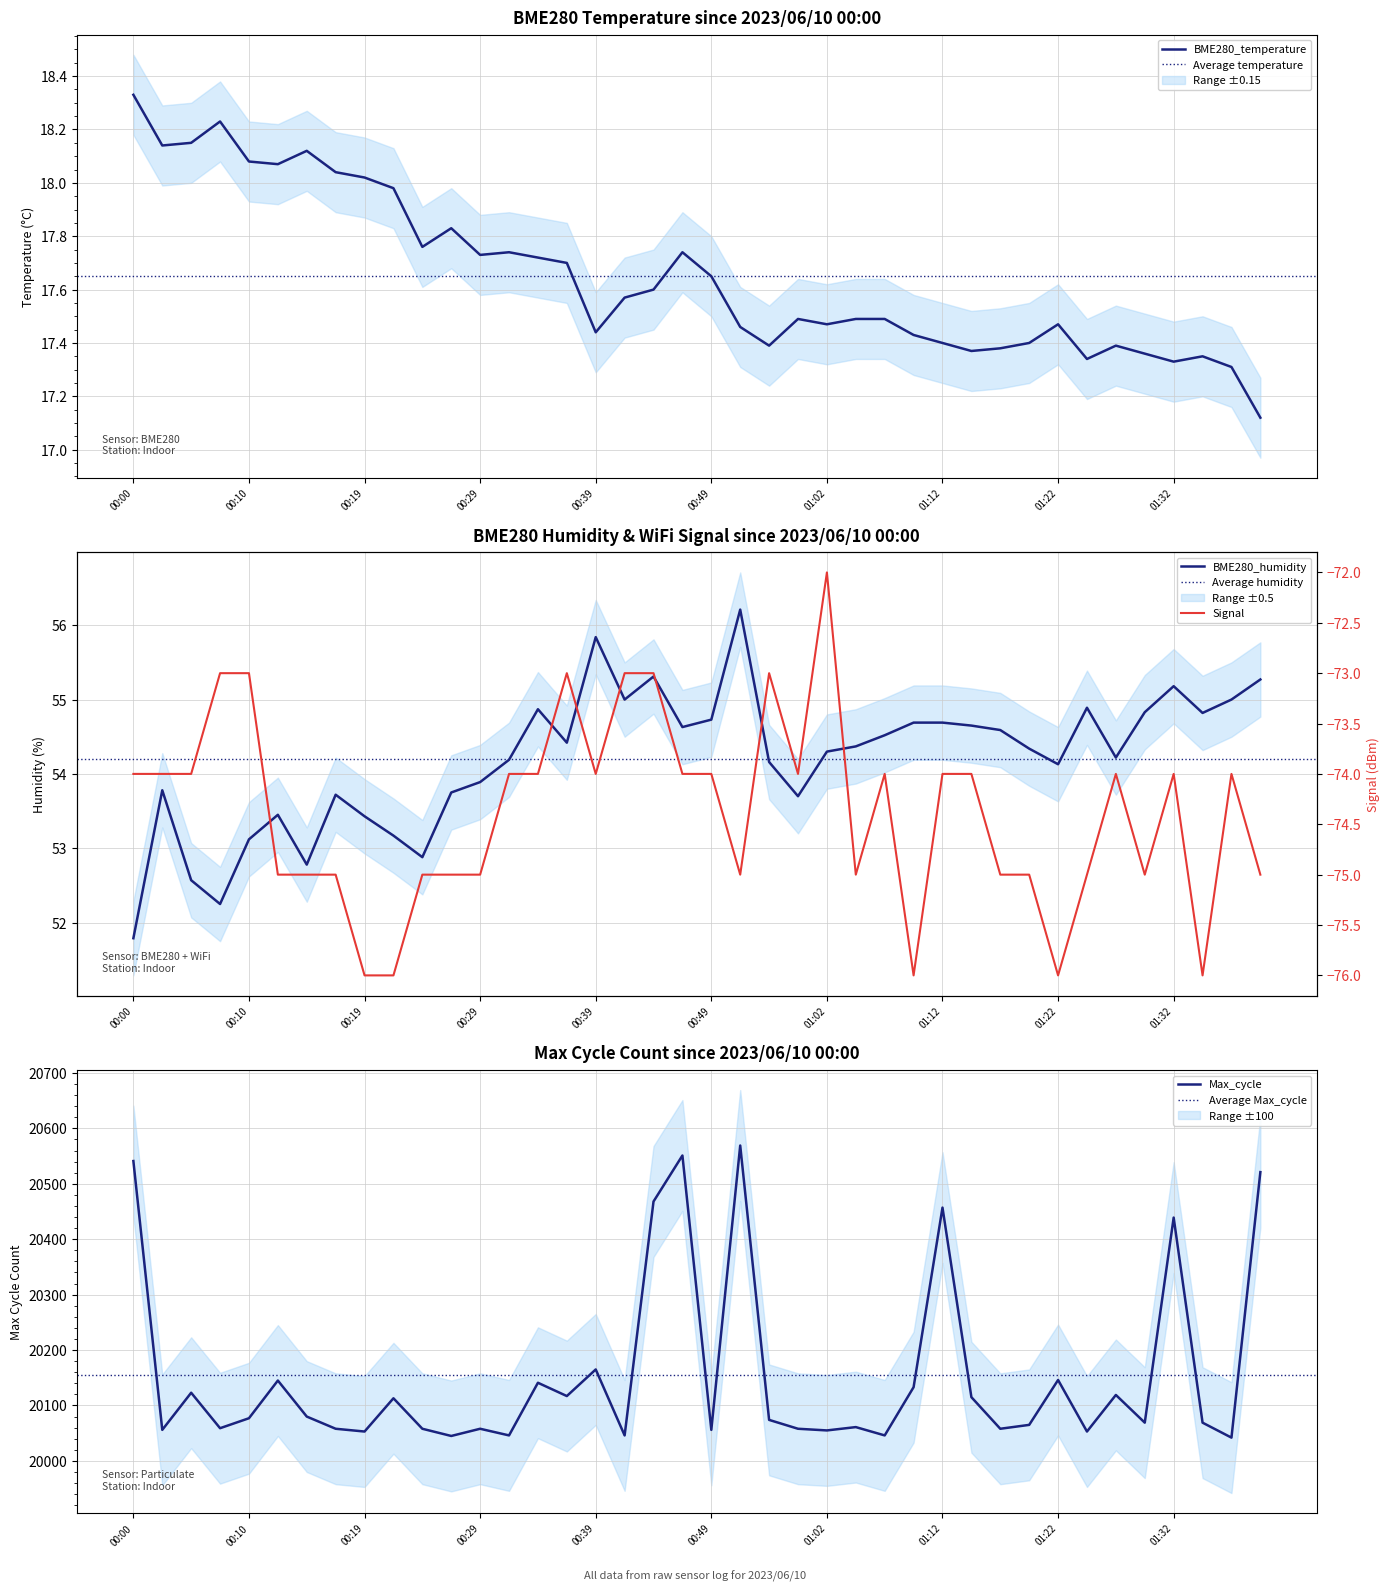

Which category has the lowest value in the Signal series?

00:19